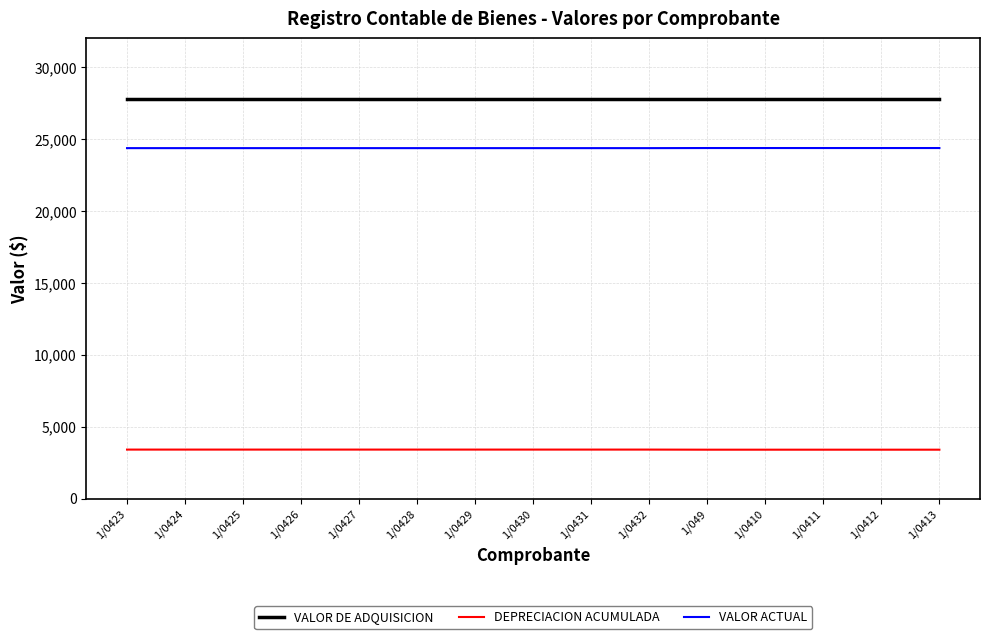

Count the number of data series in this chart.

3